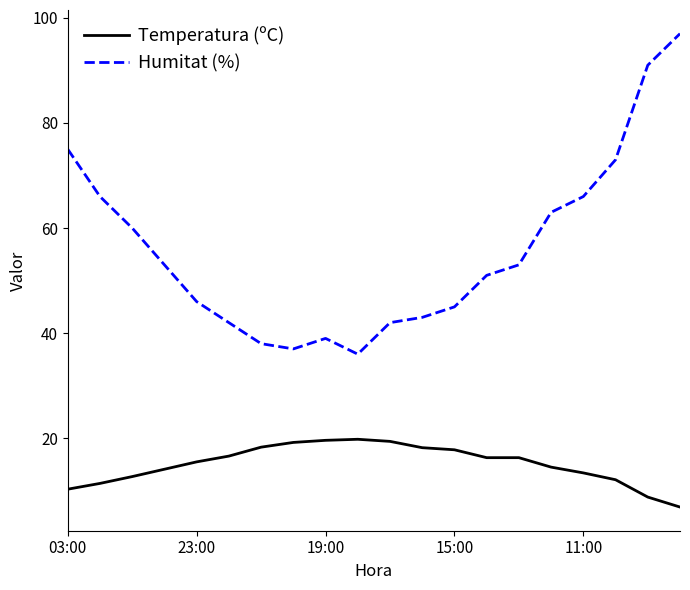

True or false: Humitat (%) and Temperatura (ºC) cross at least once.

False